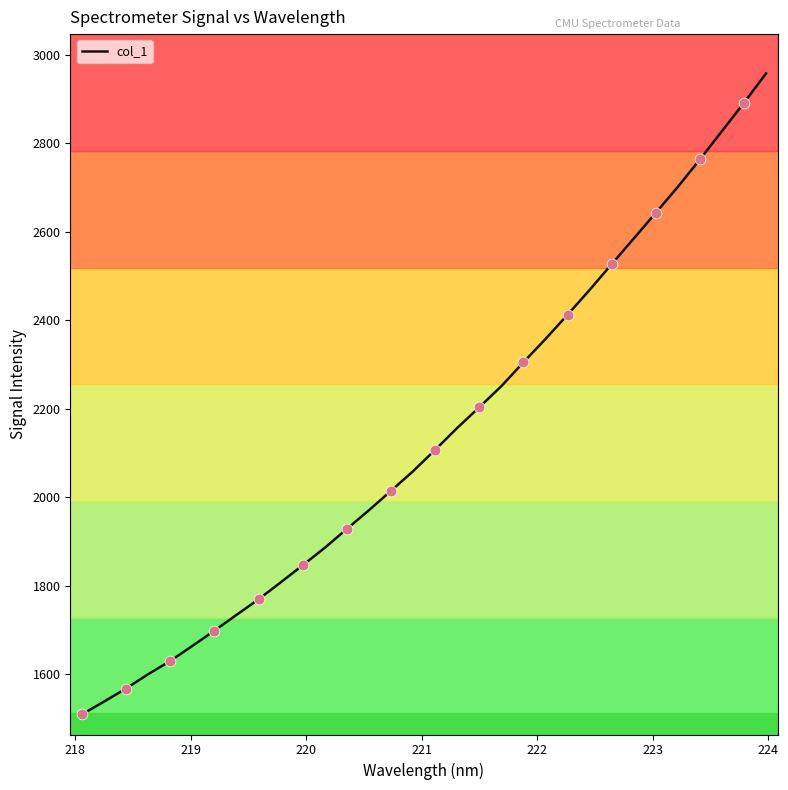

What is the greatest value displayed?

2958.4